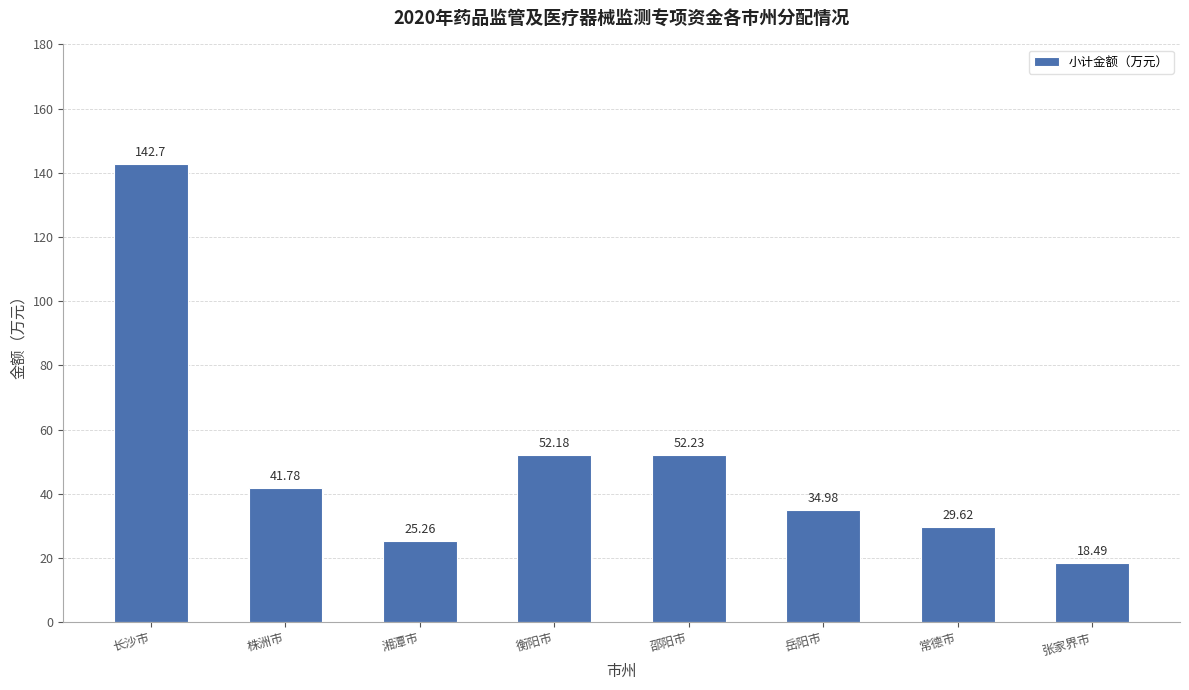

Reading left to right, what are all the values shown in this chart?

142.7	41.8	25.3	52.2	52.2	35.0	29.6	18.5